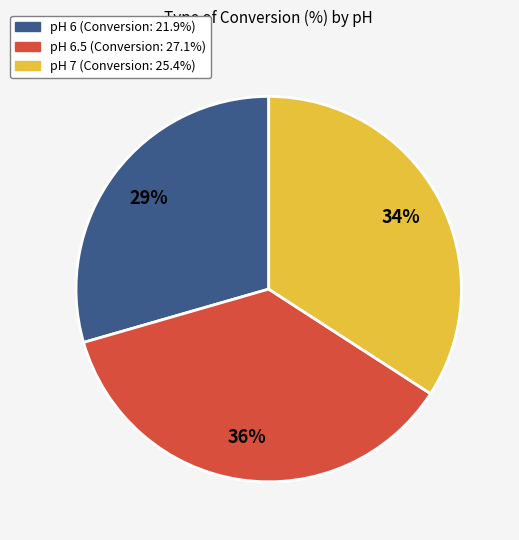

Does any single category account for the majority?

No